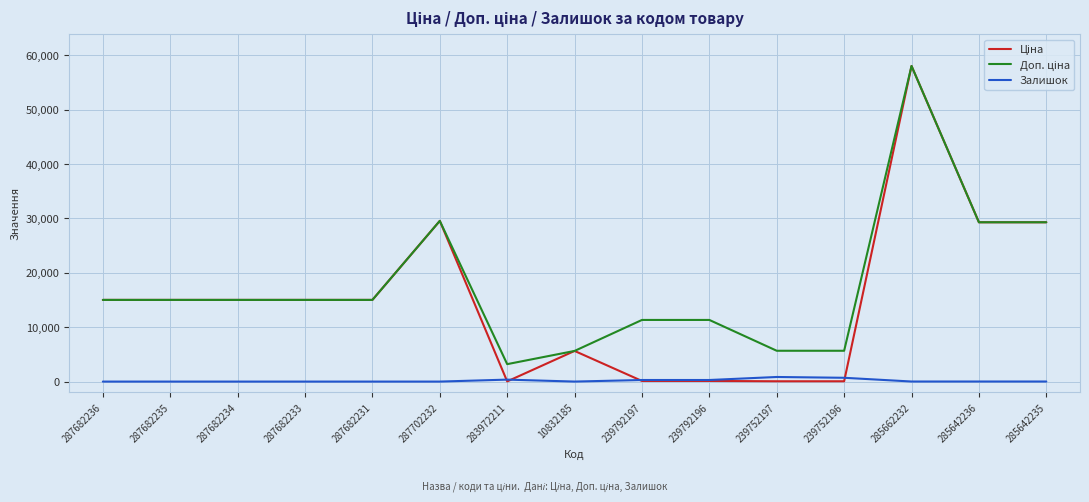

At which category is the sum across all series the highest?

285662232